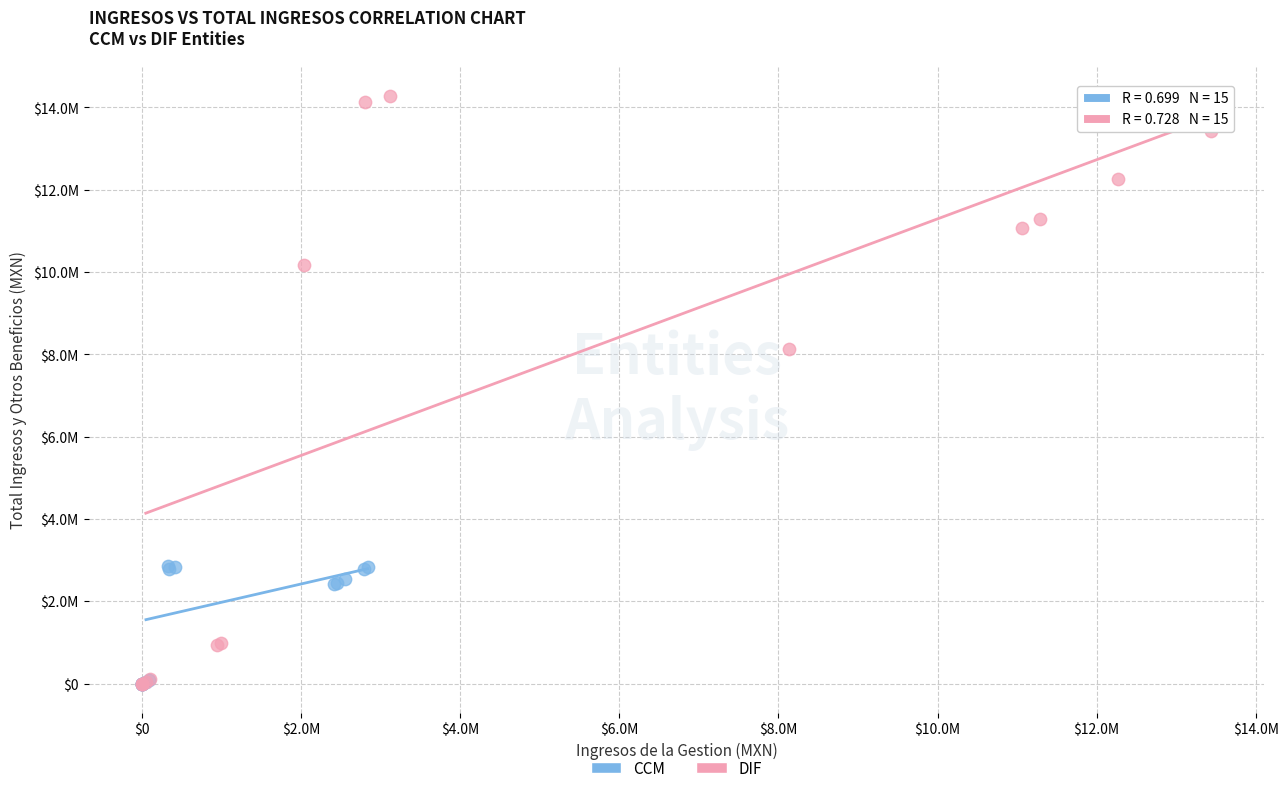

Which series contains the highest Y value?

DIF